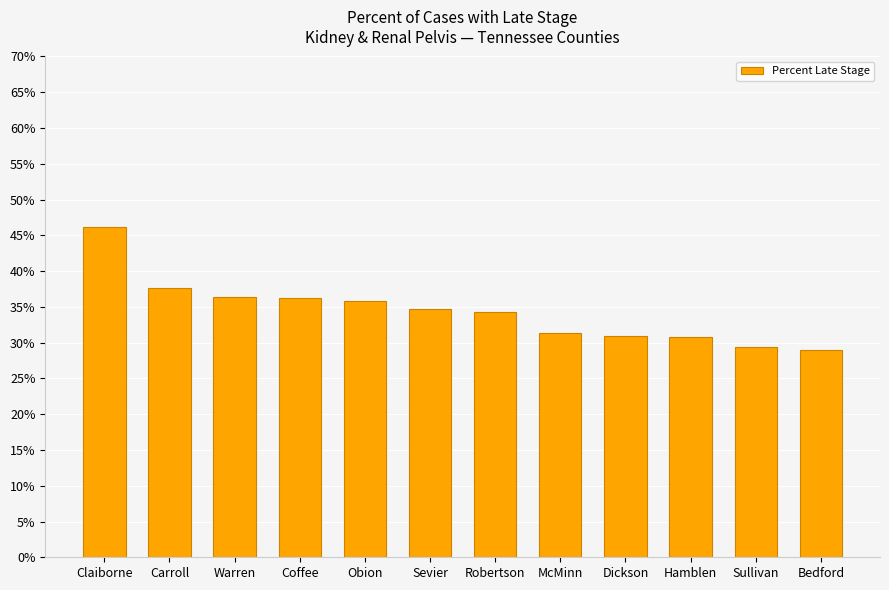

What is the sum of all values?

412.7